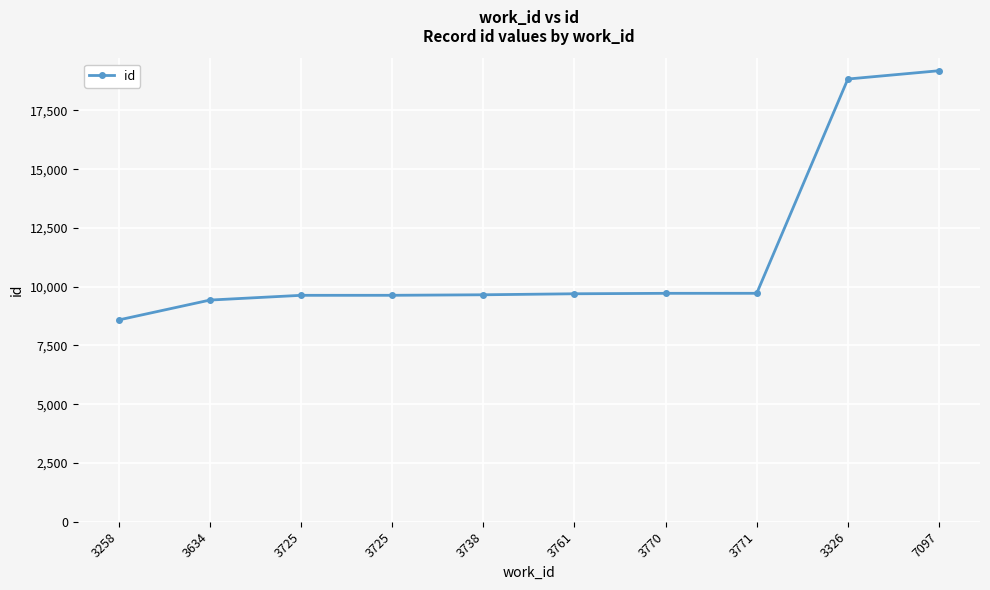

List the labels in order of value, largest first.

7097, 3326, 3771, 3770, 3761, 3738, 3725, 3725, 3634, 3258